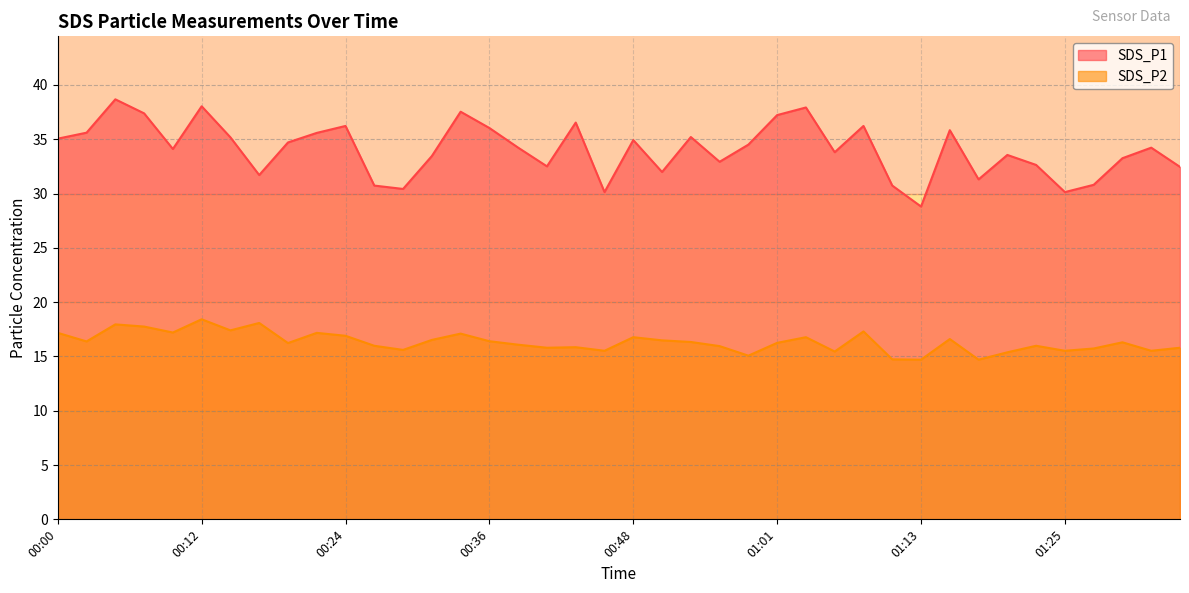

At which label does SDS_P1 first exceed 34?

00:00